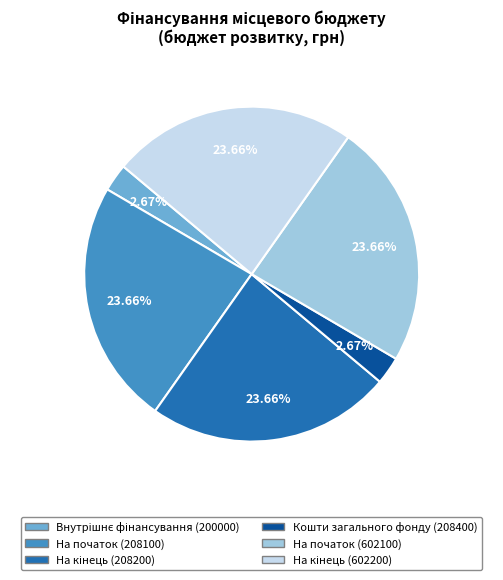

How many segments does this pie chart have?

6